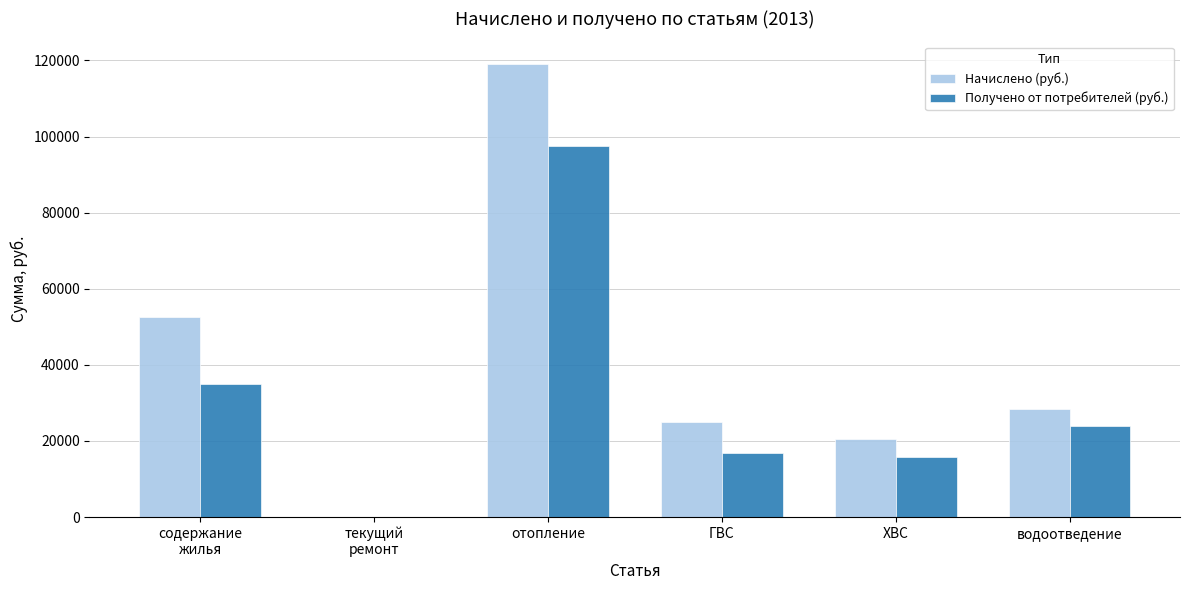

Reading left to right, transcribe all the data shown in this chart.

Начислено (руб.): 52496.8	0.0	119056.5	25099.3	20597.5	28504.1
Получено от потребителей (руб.): 35071.5	0.0	97495.2	16705.8	15888.6	23968.9